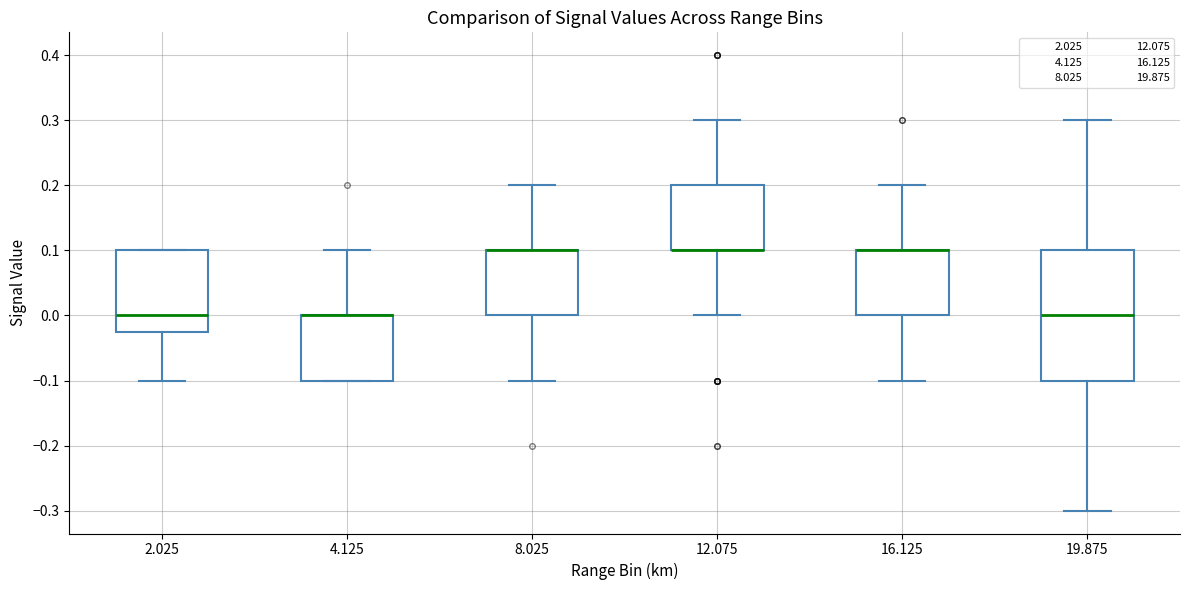

Comparing the boxes themselves (not the whiskers), which one is the tallest?

19.875